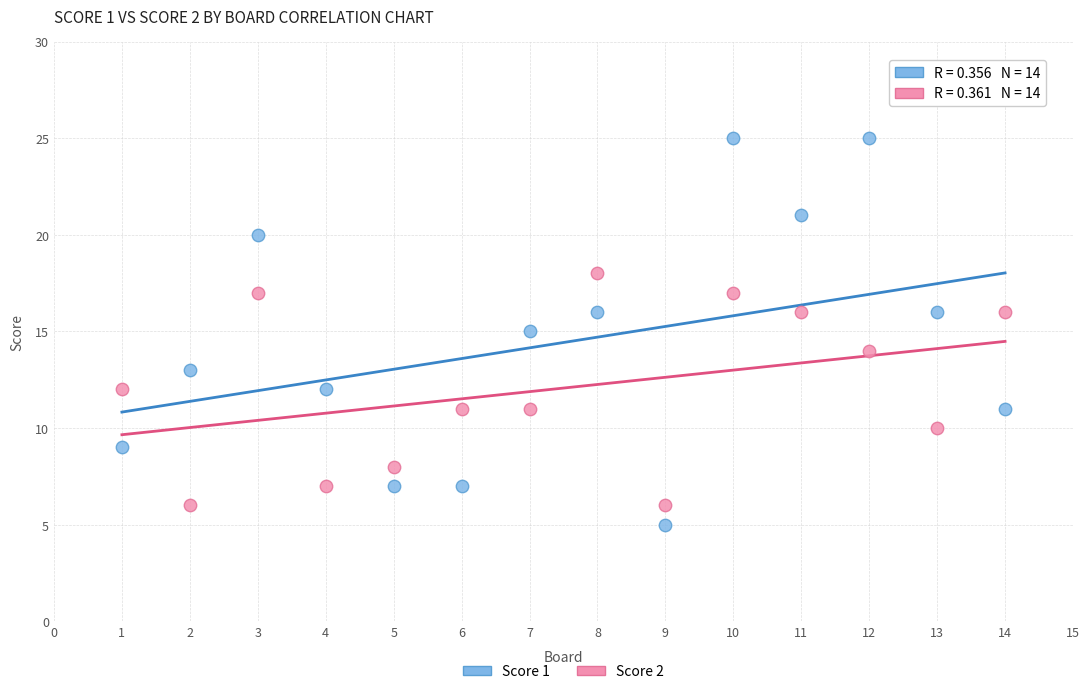

Which series has the widest spread of Y values?

Score 1